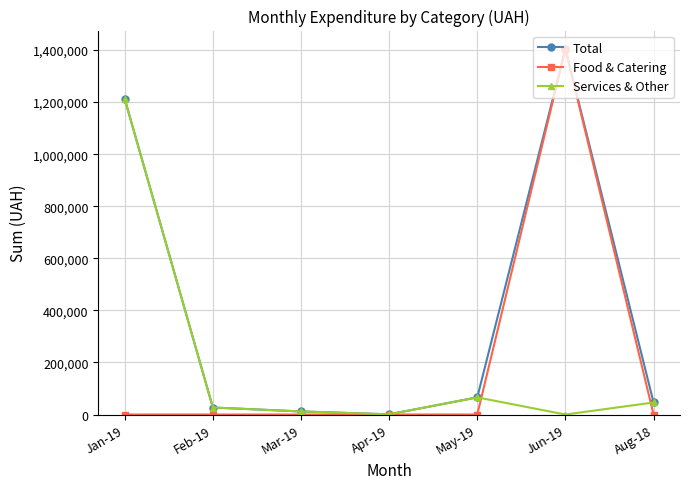

How many distinct data groups are displayed?

3